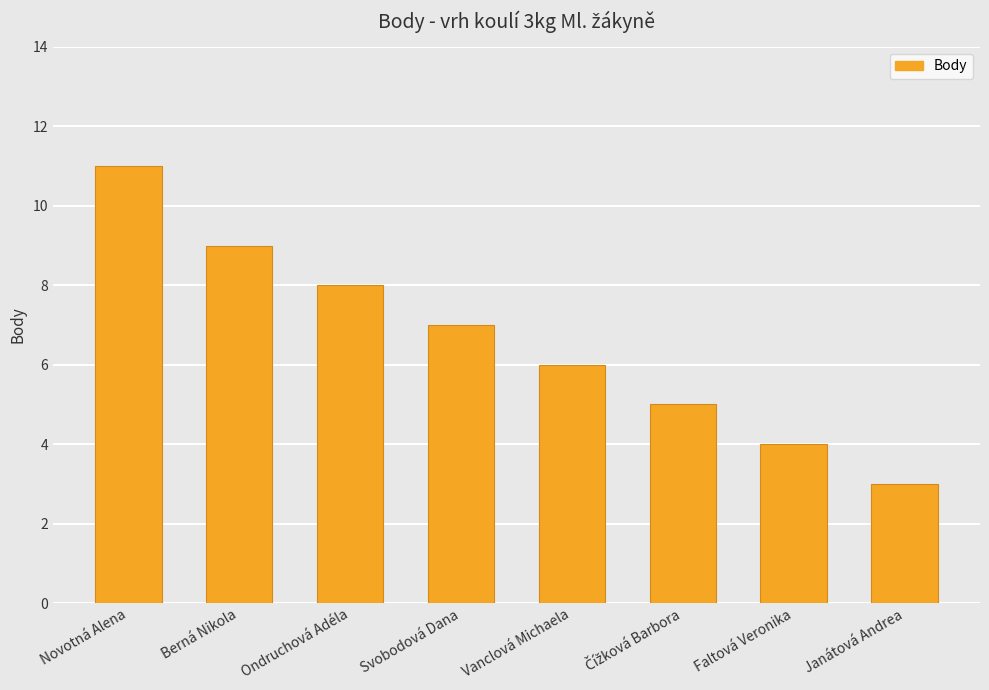

The chart shows a value of 8 at Ondruchová Adéla. True or false?

True